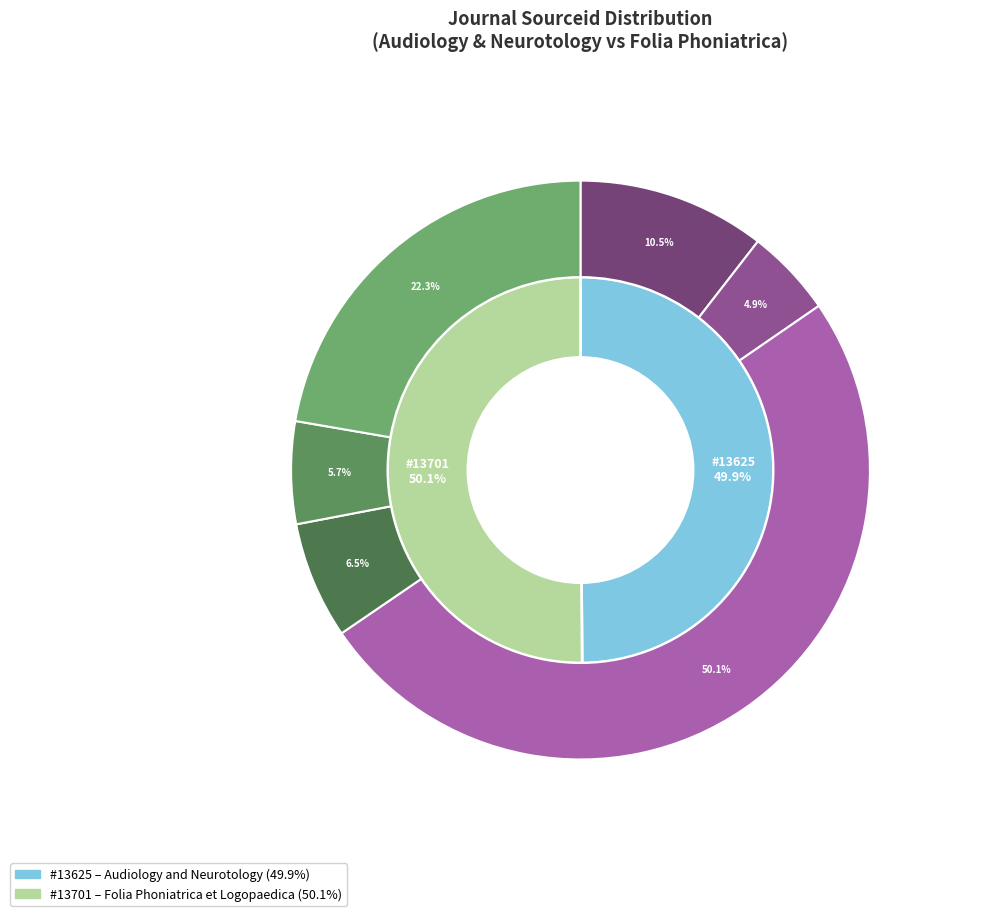

The Audiology and Neurotology slice represents 50% of the pie. True or false?

True